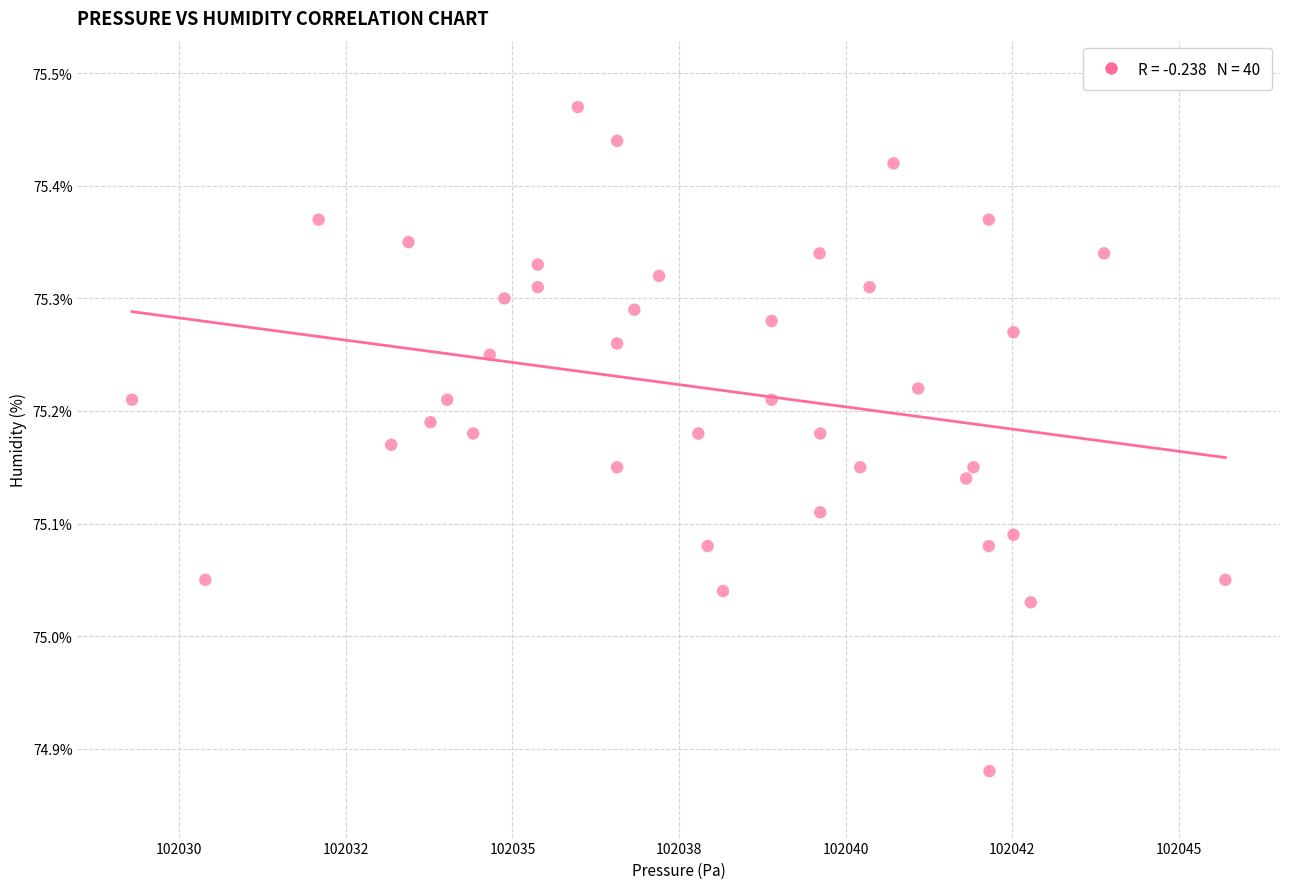

What is the range of Y values (max minus min)?

0.6